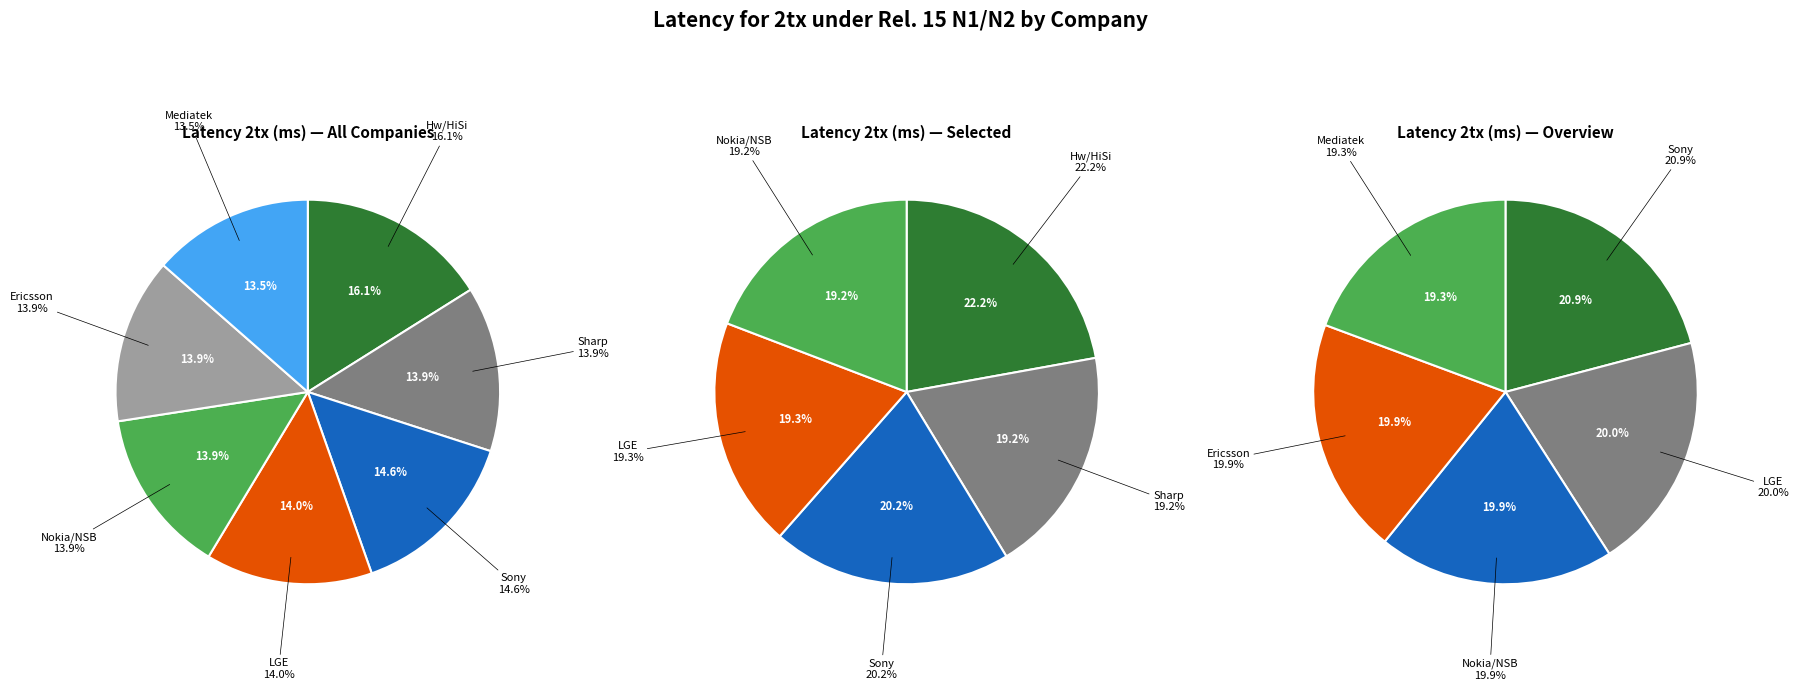

Rank the categories by value from lowest to highest.

Mediatek, Sharp, Ericsson, Nokia/NSB, LGE, Sony, Hw/HiSi